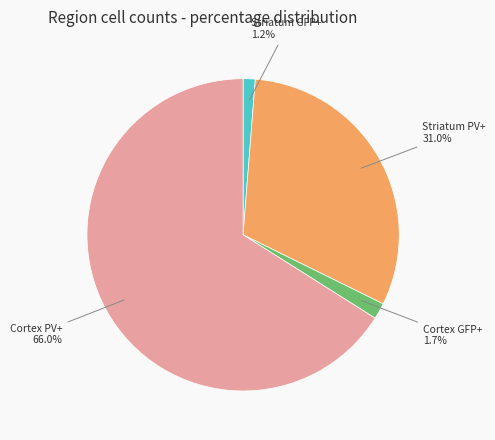

What percentage do Cortex PV+ and Striatum GFP+ together represent?

67.3%